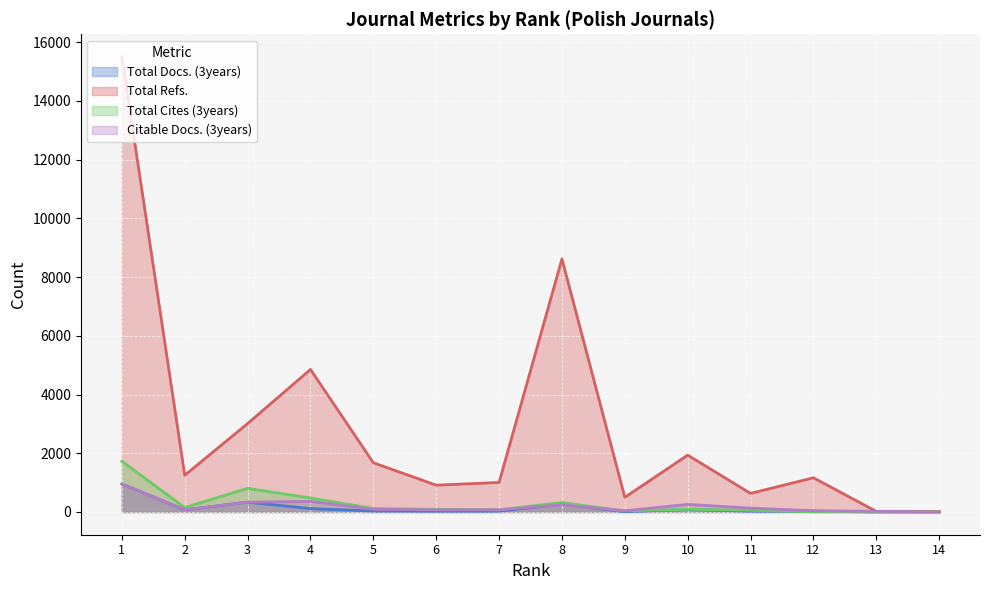

What is the spread (max minus min) of values at 14?

16